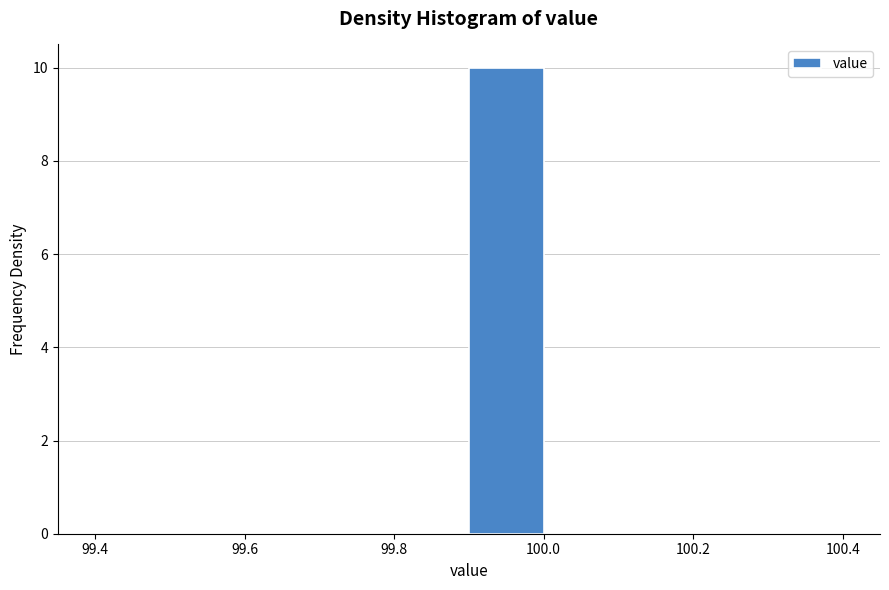

Reading left to right, list every bar in this chart as the range it spans on the x-axis followed by its height. The values are not printed on the chart, so give them approximately, as read against the axis.

99.4 to 99.5: 0
99.5 to 99.6: 0
99.6 to 99.7: 0
99.7 to 99.8: 0
99.8 to 99.9: 0
99.9 to 100.0: 10
100.0 to 100.1: 0
100.1 to 100.2: 0
100.2 to 100.3: 0
100.3 to 100.4: 0